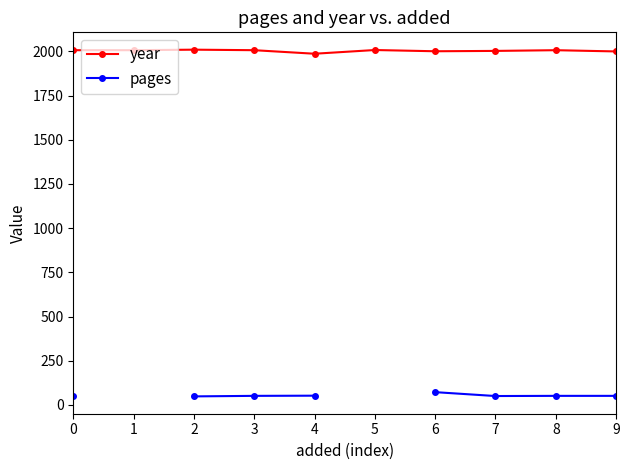

Rank the categories by year value from lowest to highest.

4, 9, 6, 7, 0, 1, 3, 8, 5, 2